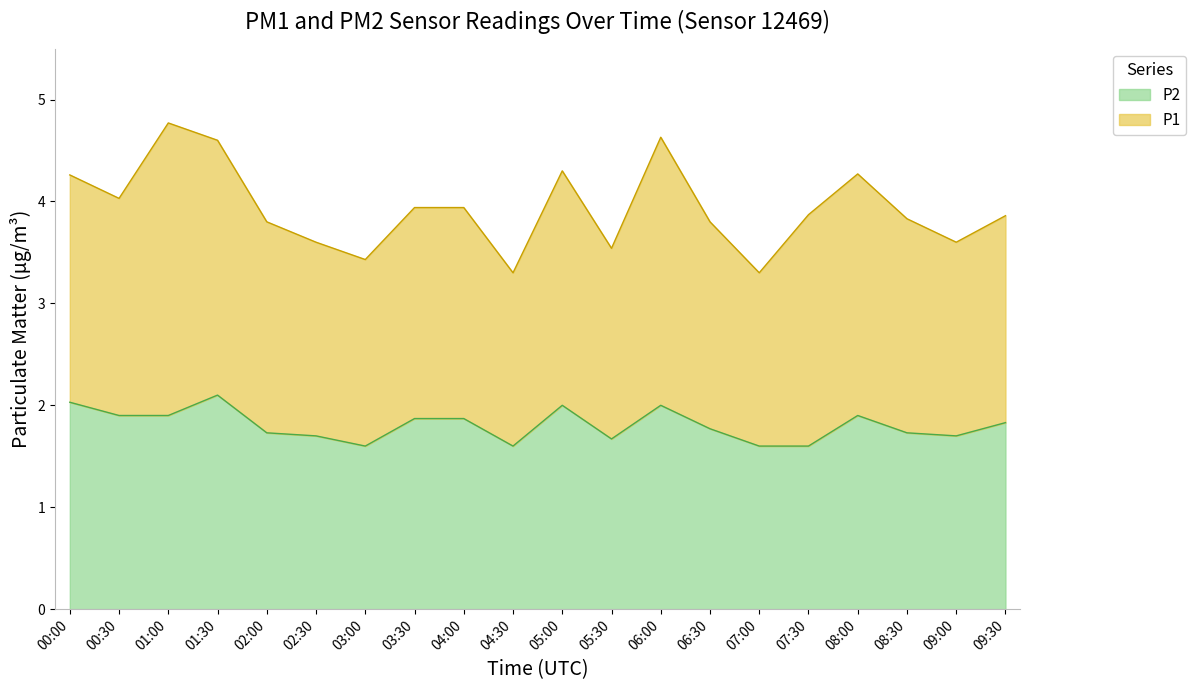

The chart shows a value of 1.9 at 04:00. True or false?

True